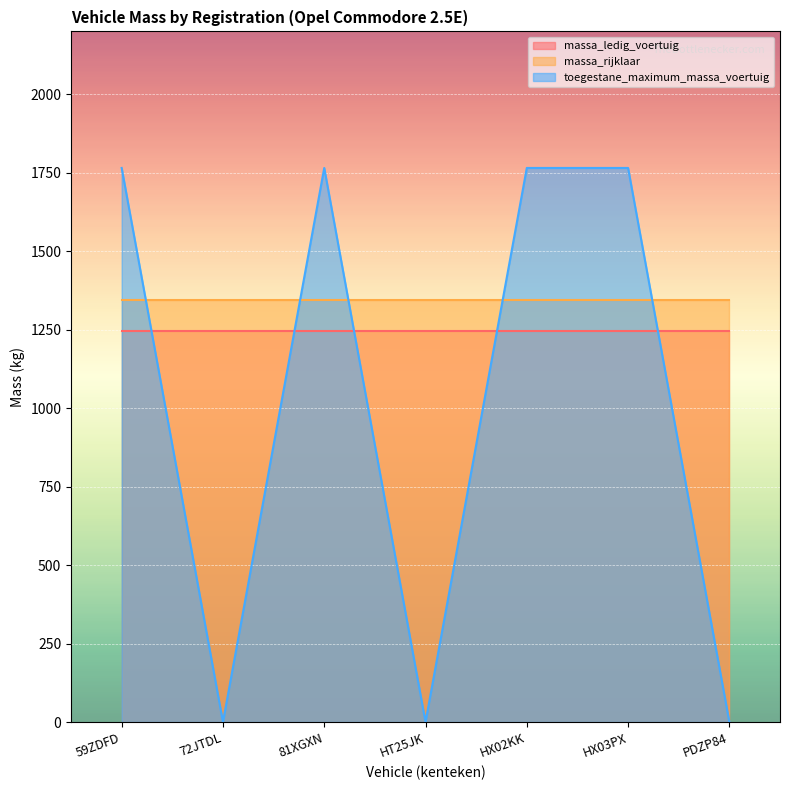

What is the average value of the massa_rijklaar series?

1345